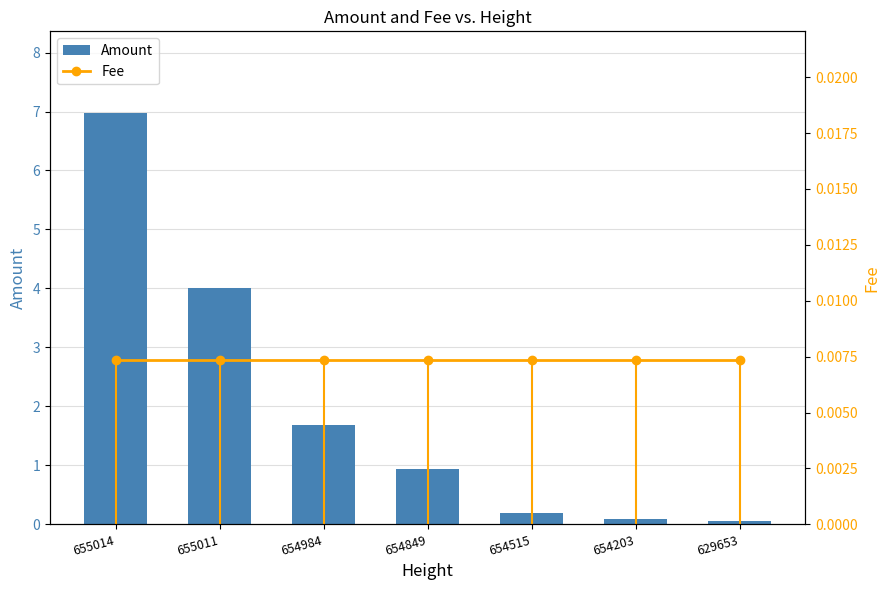

Is the value of Fee at 654515 greater than the value of Amount at 654203?

No